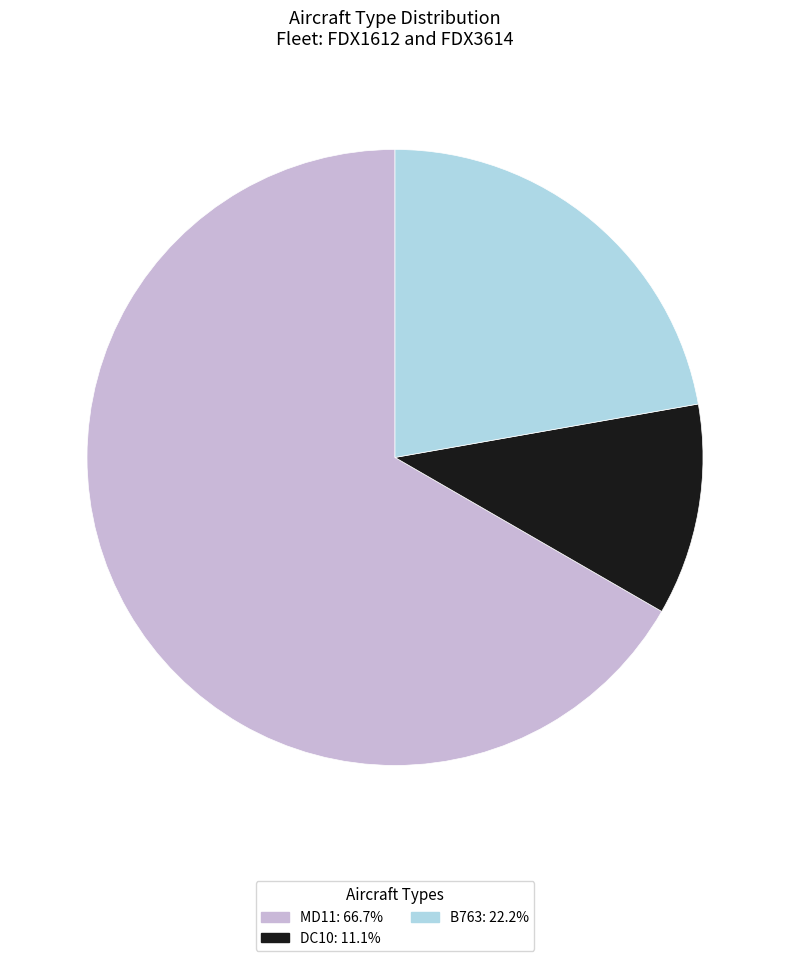

Is B763 the majority of the pie?

No